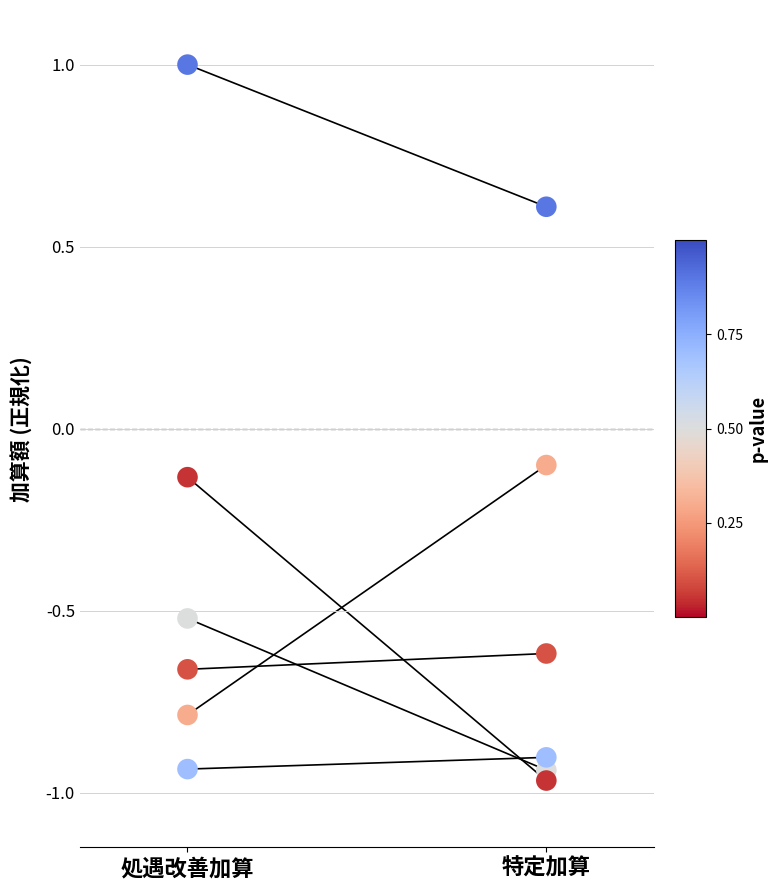

Is the value of 介護老人福祉施設 at 特定加算 greater than the value of 訪問介護 at 処遇改善加算?

No